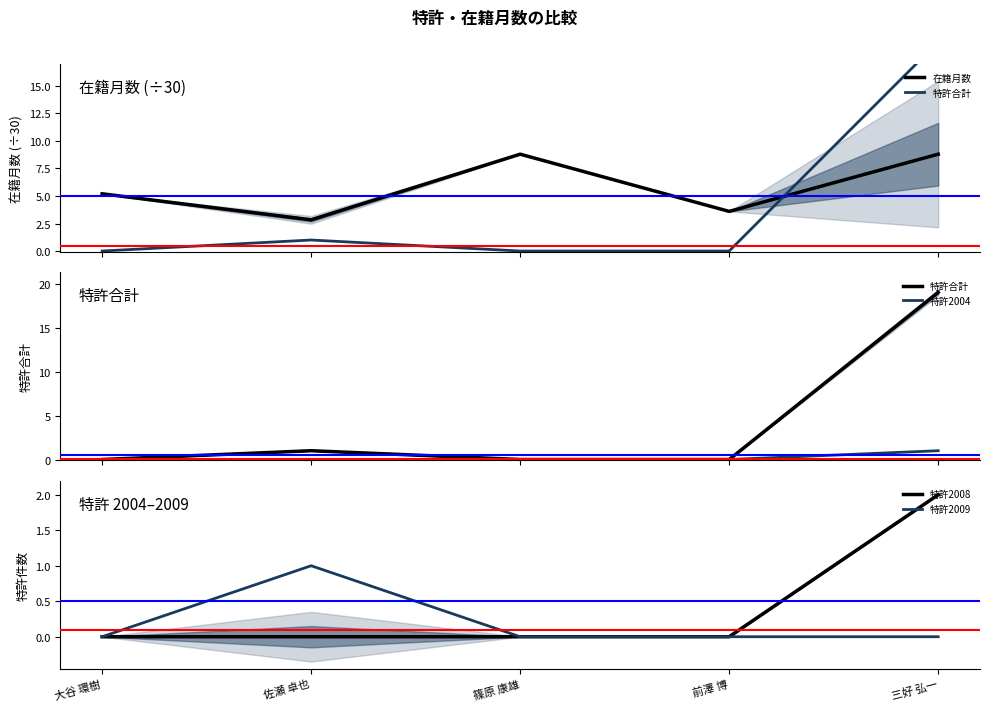

Read the 在籍月数 value at 佐瀬 卓也.

2.8